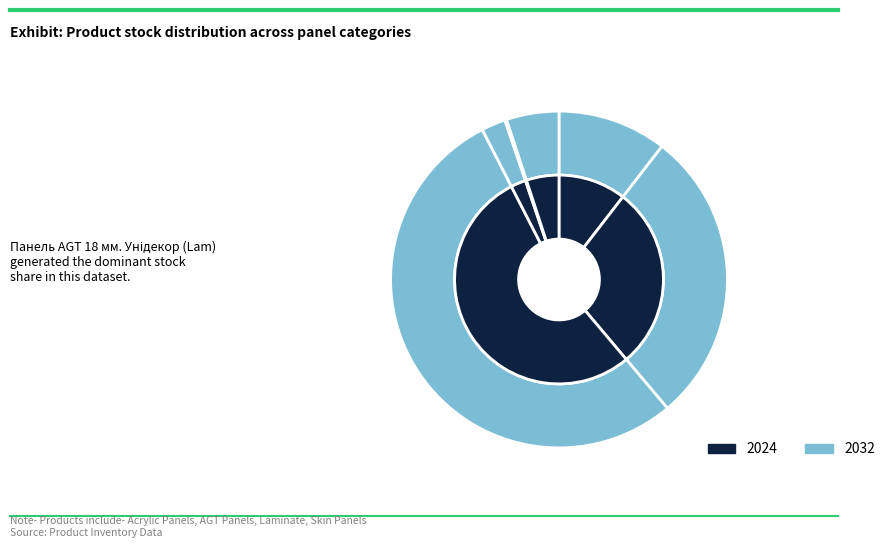

What portion of the pie excludes Acrylic 19 мм. Уні плюс?

97.7%